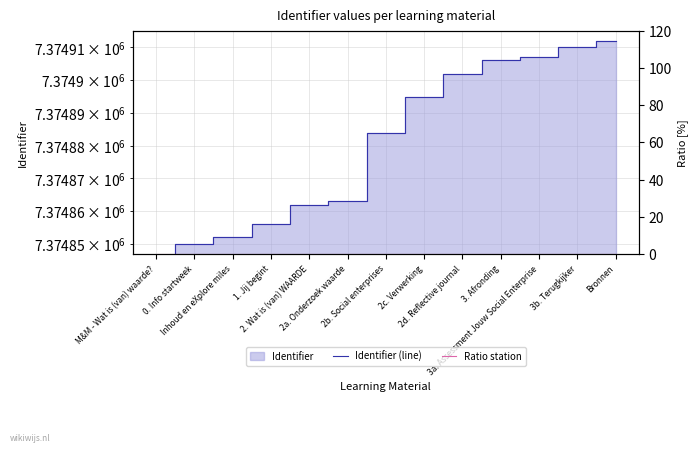

Which category has the lowest value in the Ratio station series?

M&M - Wat is (van) waarde?